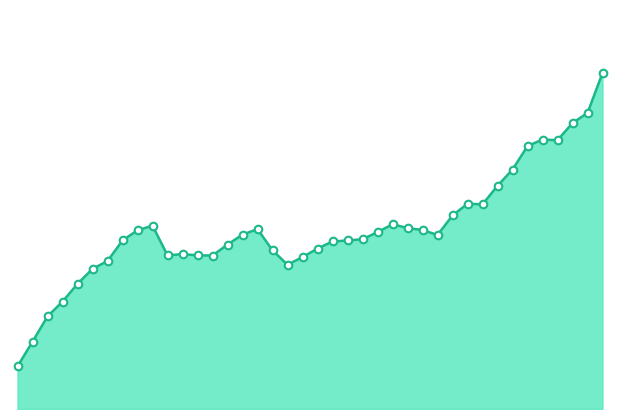

Does the chart have visible grid lines?

No